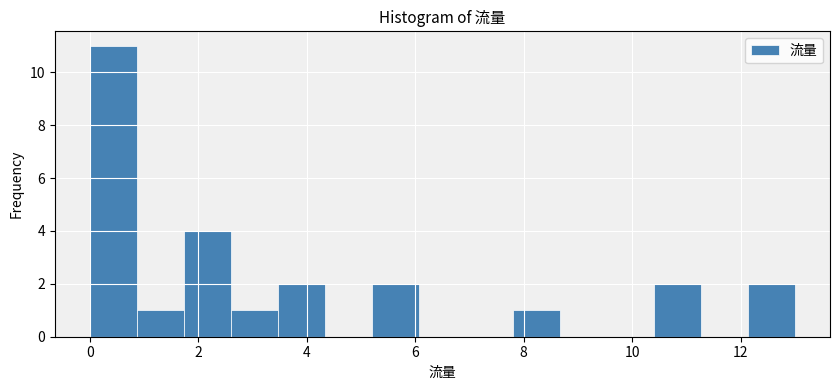

Over which range of the x-axis is the bar tallest?

0.0 to 0.8